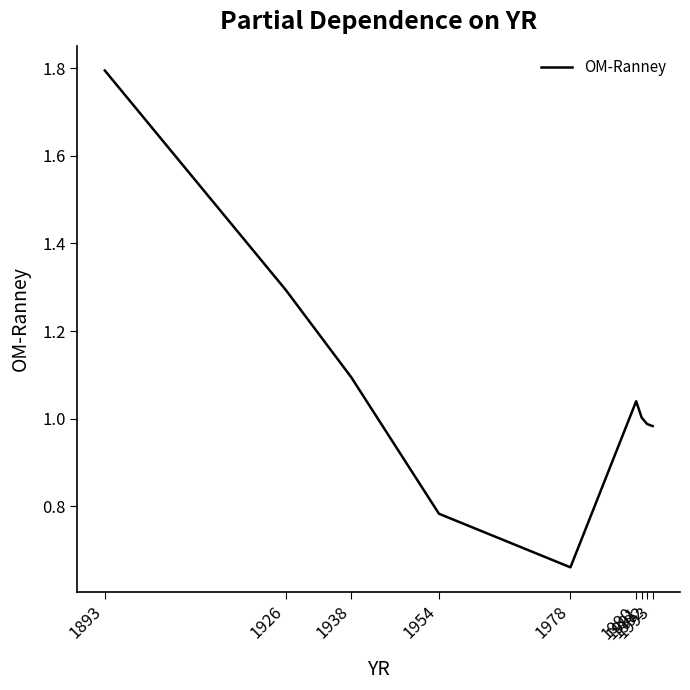

The value at 1992 is 1.8. True or false?

False